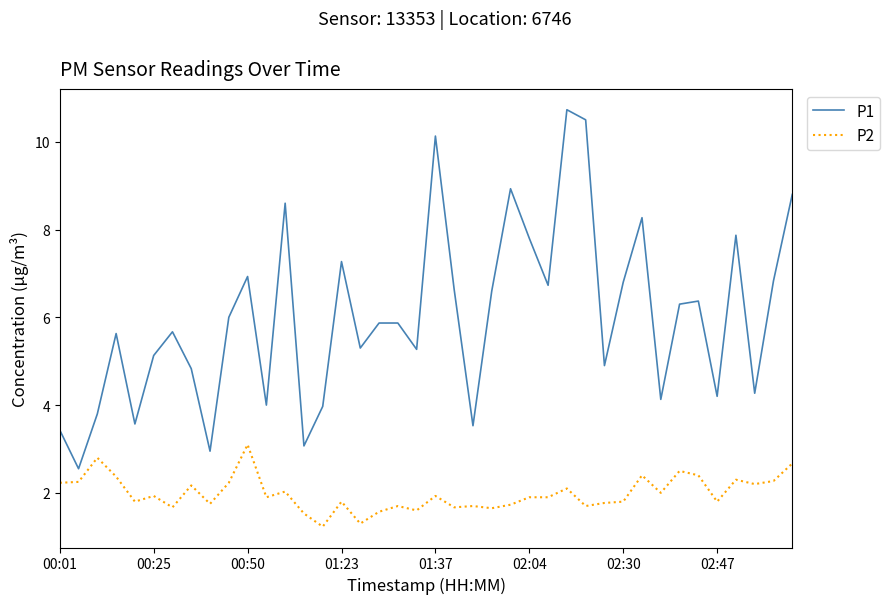

At how many categories does at least one series exceed 2?

40